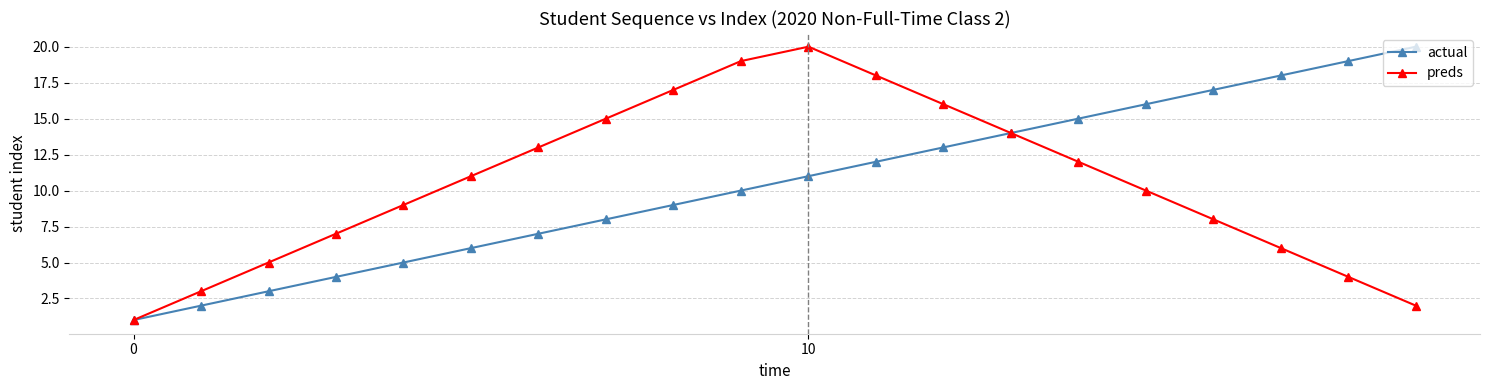

True or false: actual has more than 2 interior local peaks.

False